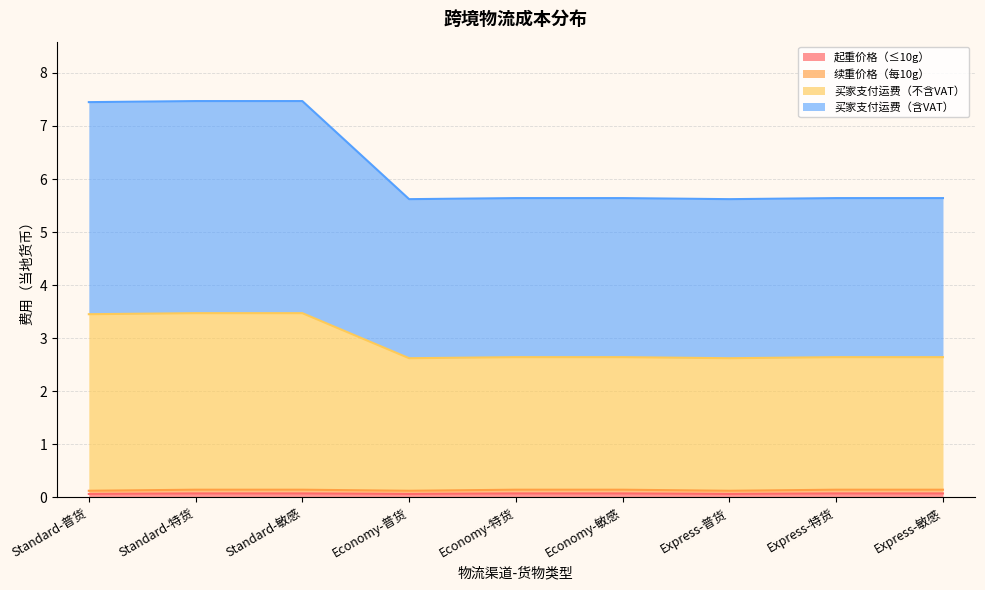

What position from the left is Express-特货?

8